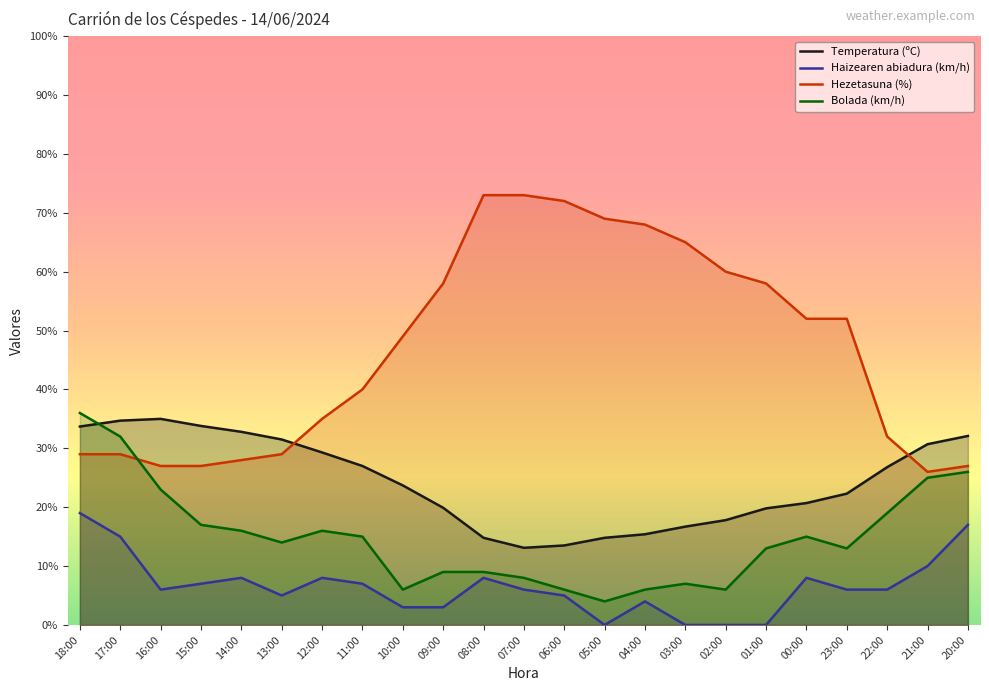

How many interior local valleys does the Haizearen abiadura (km/h) series have?

3